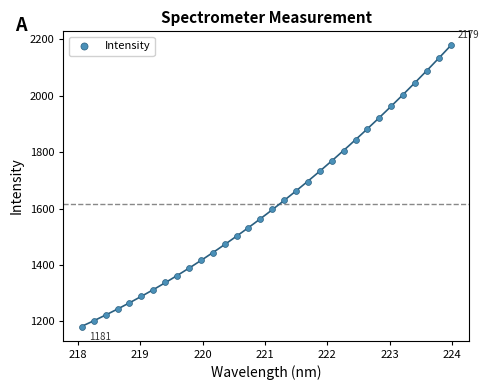

What is the range of Y values (max minus min)?

997.8